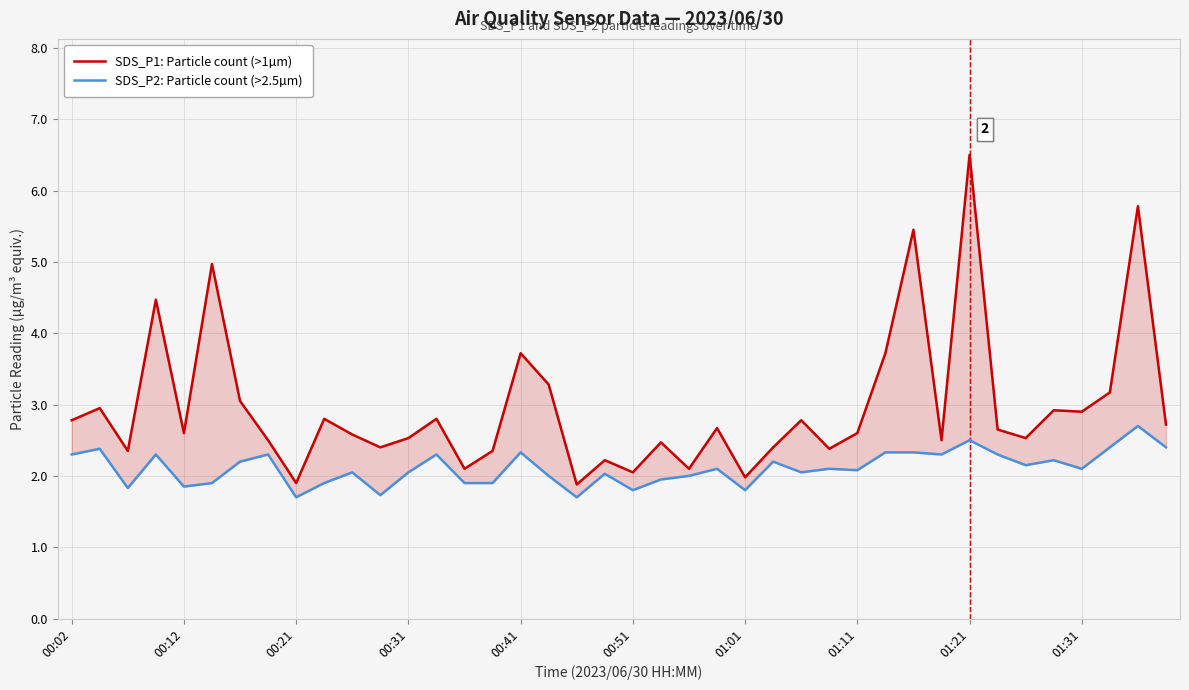

What is the sum of all SDS_P2: Particle count (>2.5µm) values?

84.5